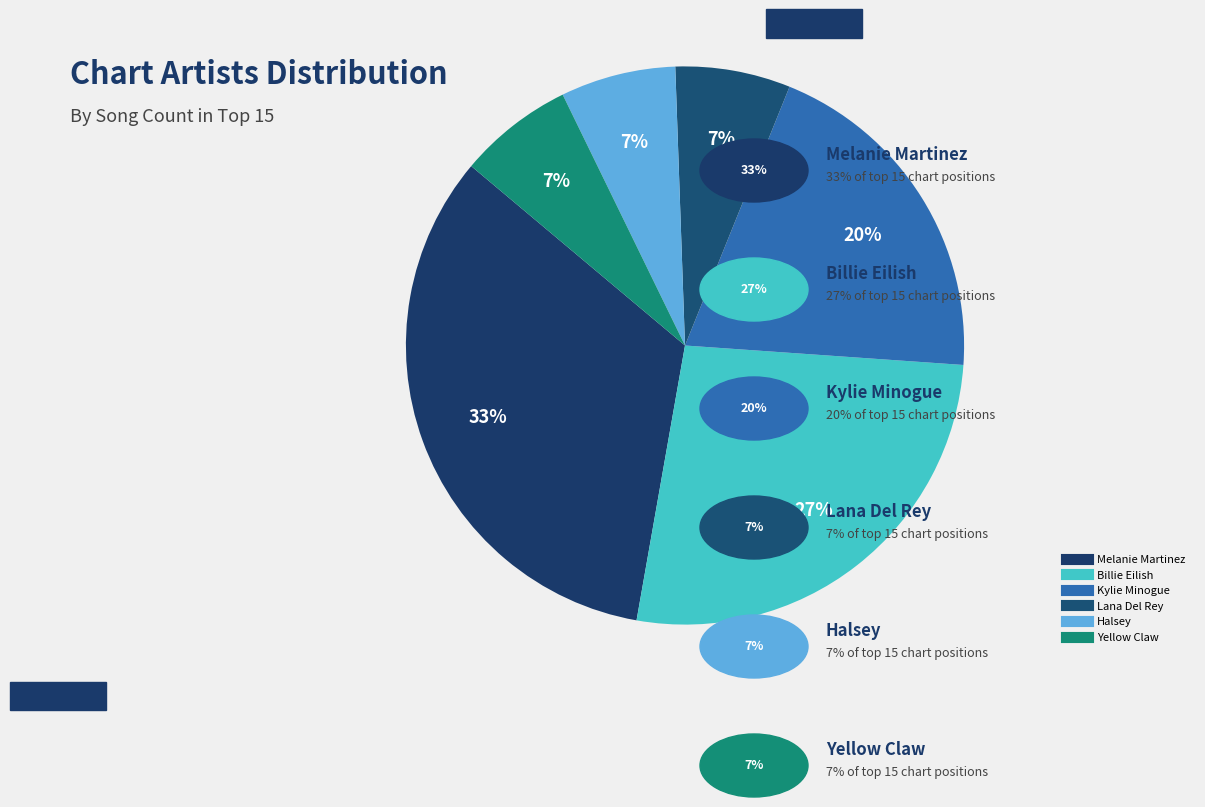

Count the number of slices in the pie.

6